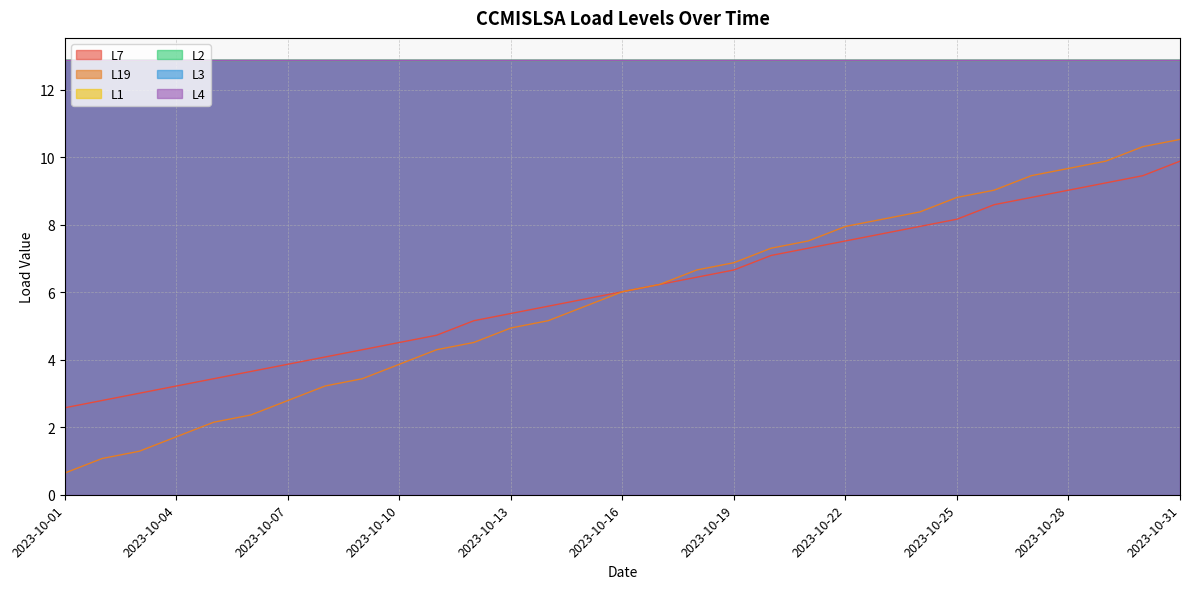

At which label does L4 reach its peak?

2023-10-01